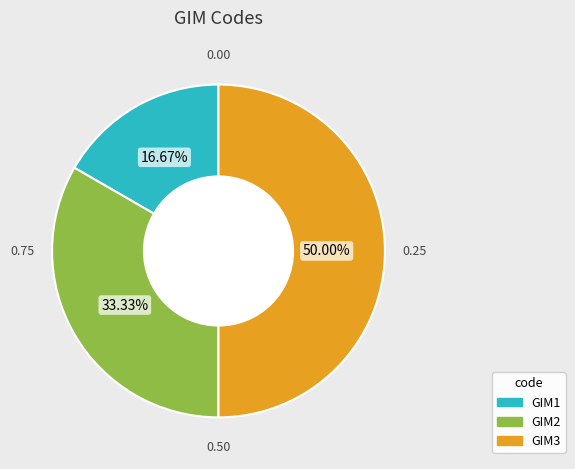

To the nearest percent, what percentage of the pie is GIM3?

50%